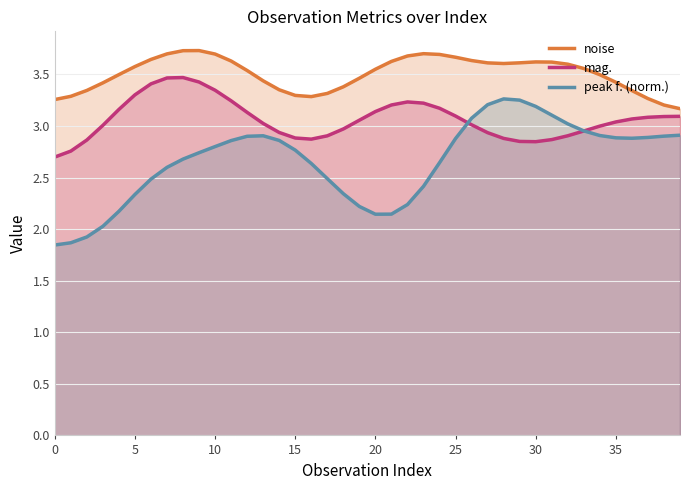

Which category has the lowest value in the noise series?

39